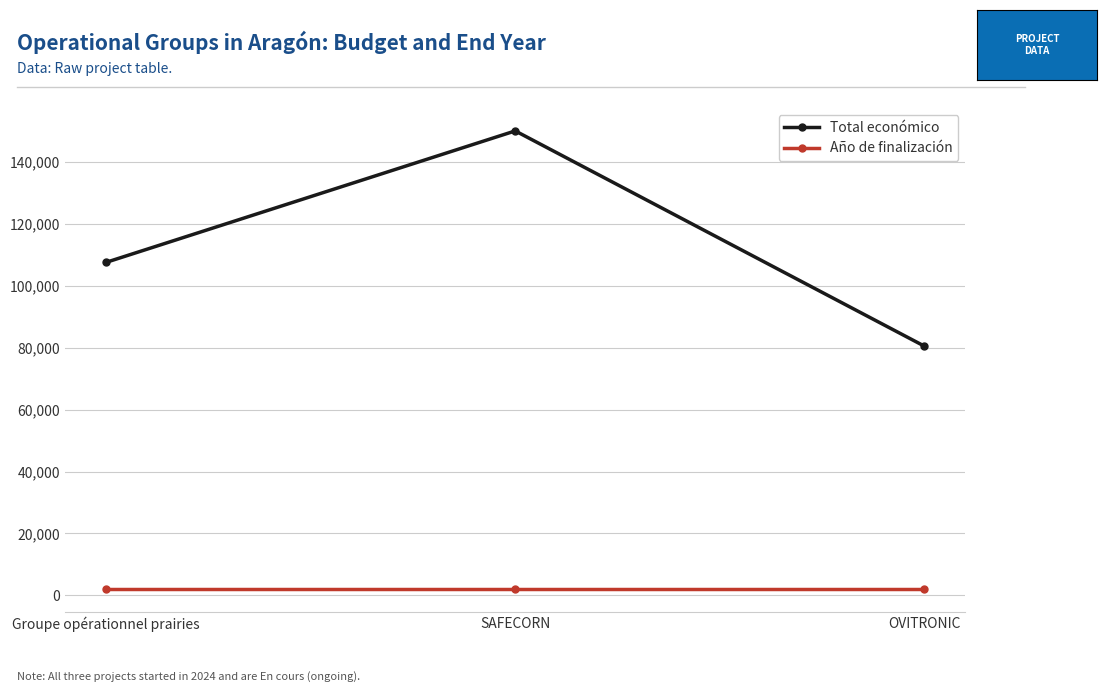

Which label corresponds to the largest value in the chart?

SAFECORN